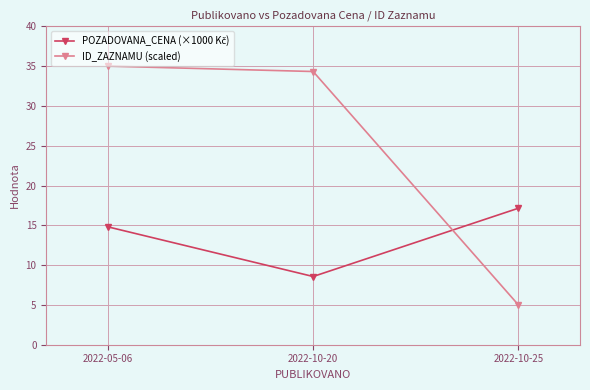

How many values in the ID_ZAZNAMU (scaled) series exceed 34?

2